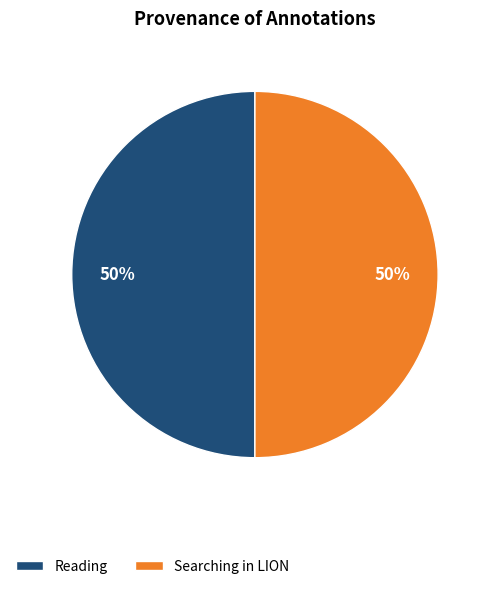

True or false: Reading accounts for 50% of the total.

True